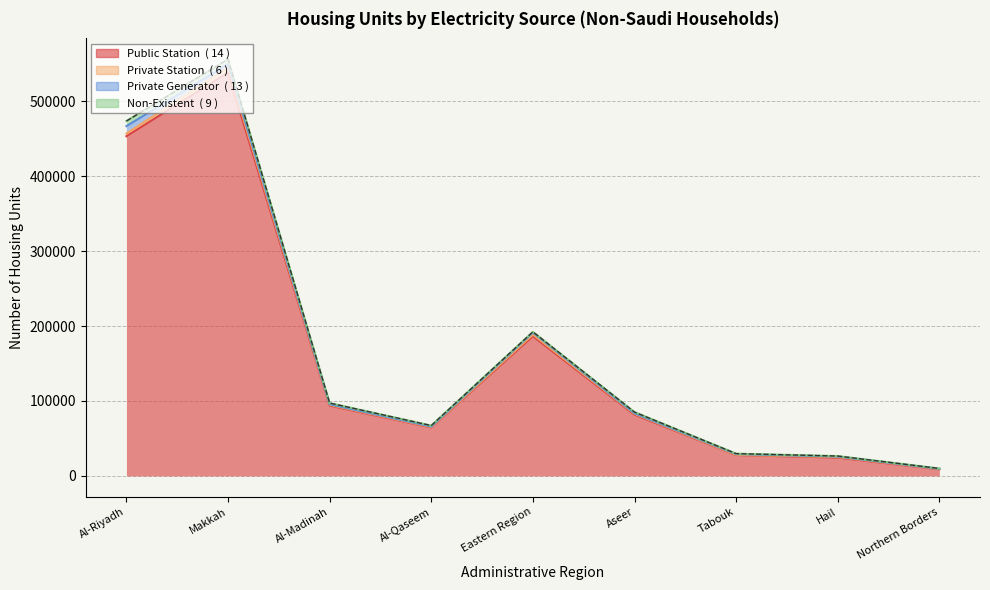

True or false: Public Station and Private Station intersect in this chart.

False